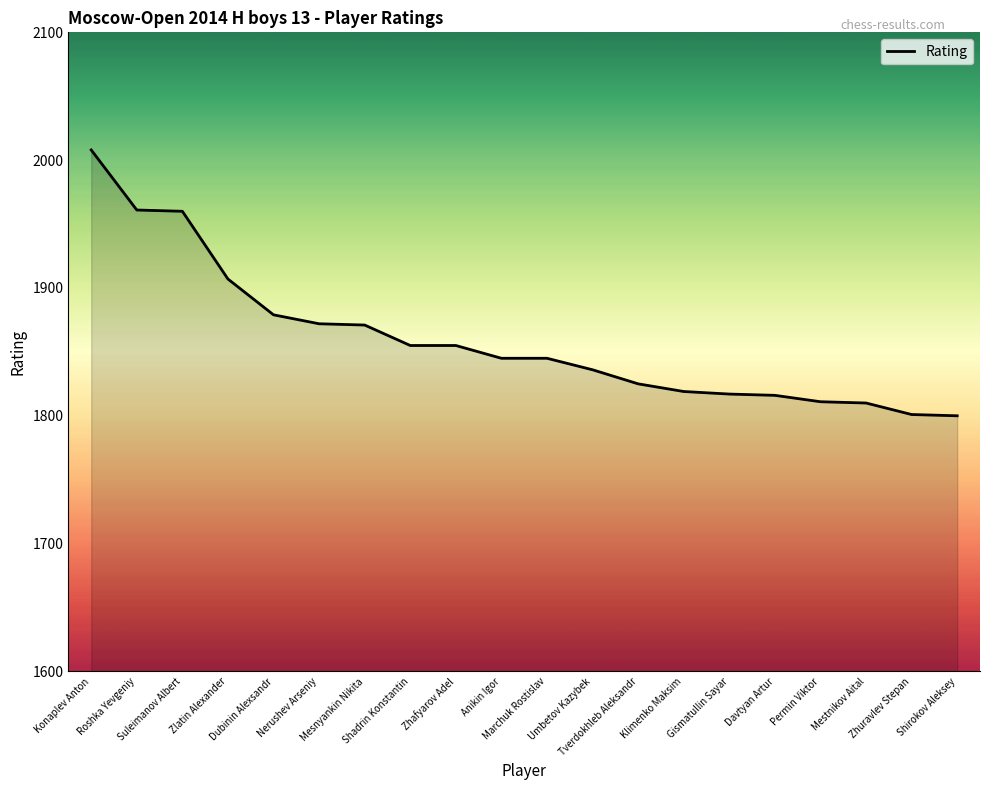

What is the change in value from Dubinin Alexsandr to Anikin Igor?

-34